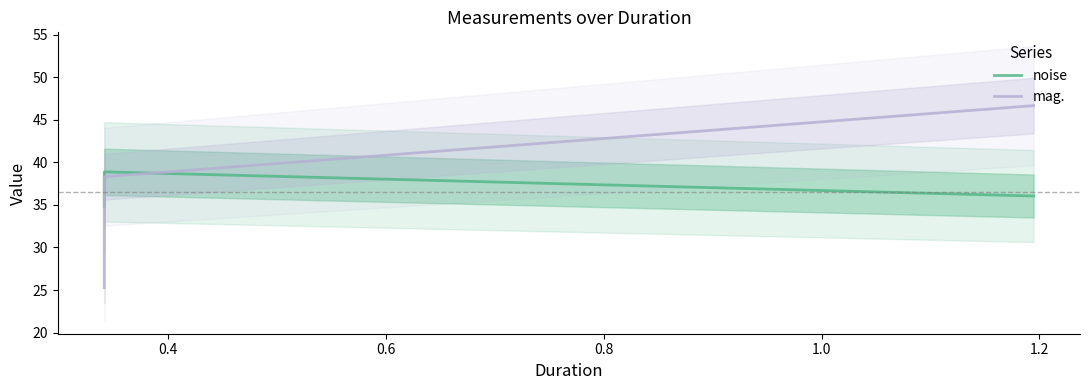

How many values in the noise series are below 36?

1